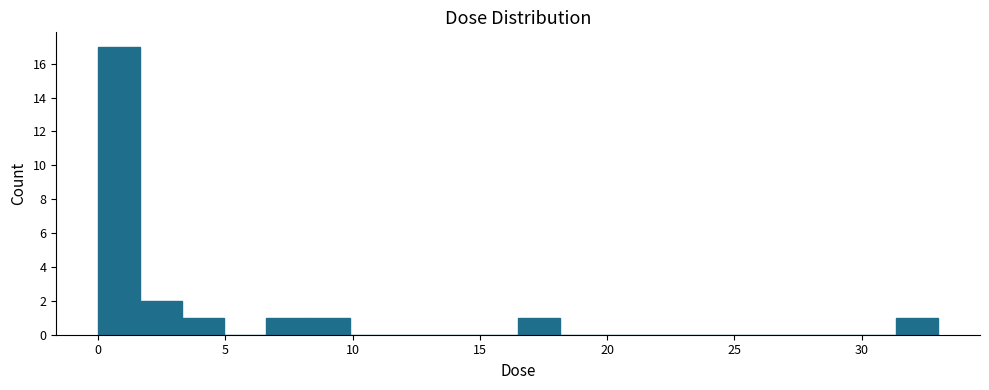

Around what value on the x-axis is the tallest bar? Give the approximate position of its centre, as read against the axis.

1.0